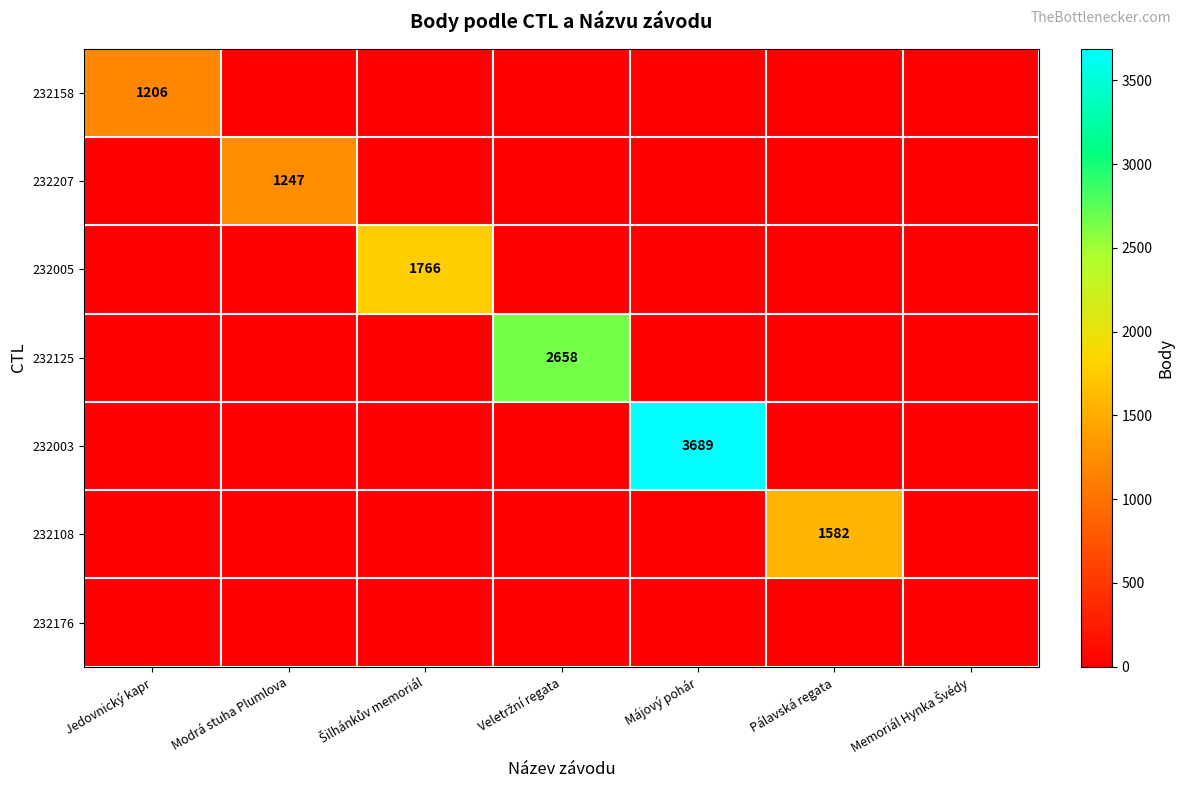

Which category has the highest value in the 232158 series?

Jedovnický kapr